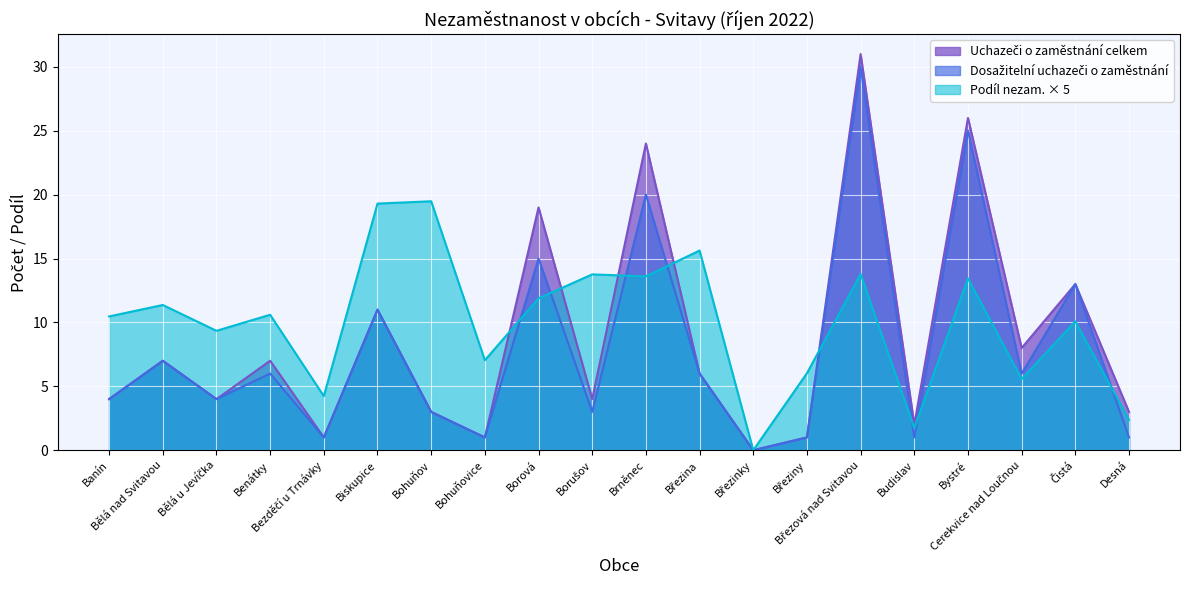

How many lines are shown in the chart?

3